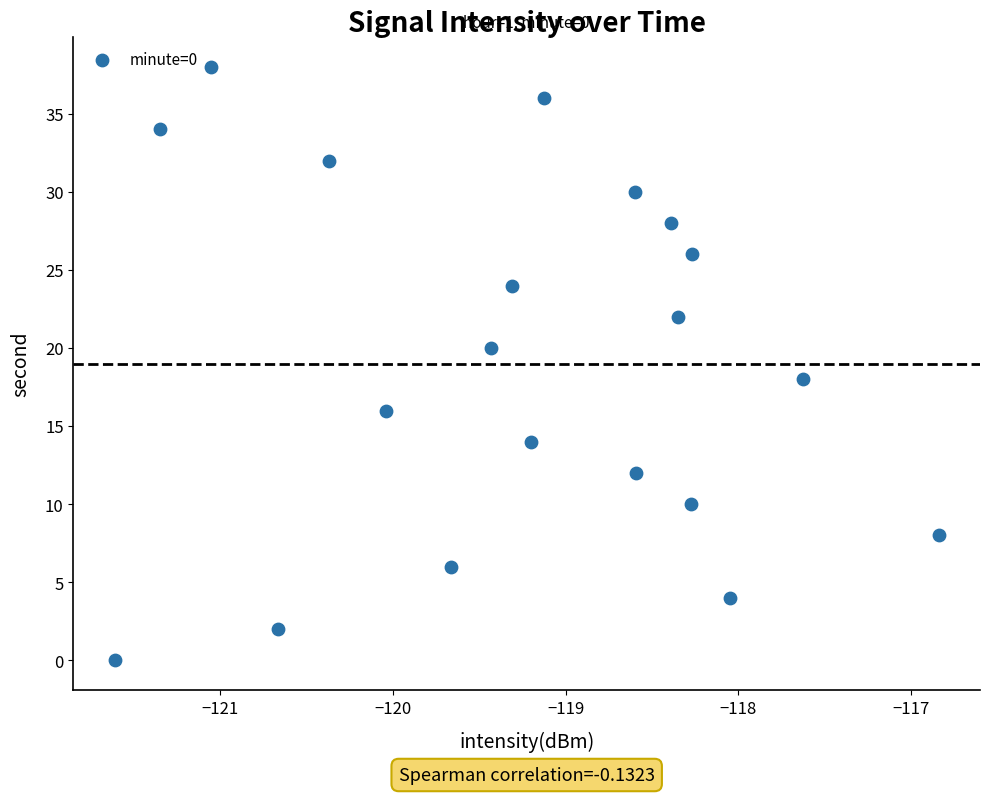

What is the range of Y values (max minus min)?

38